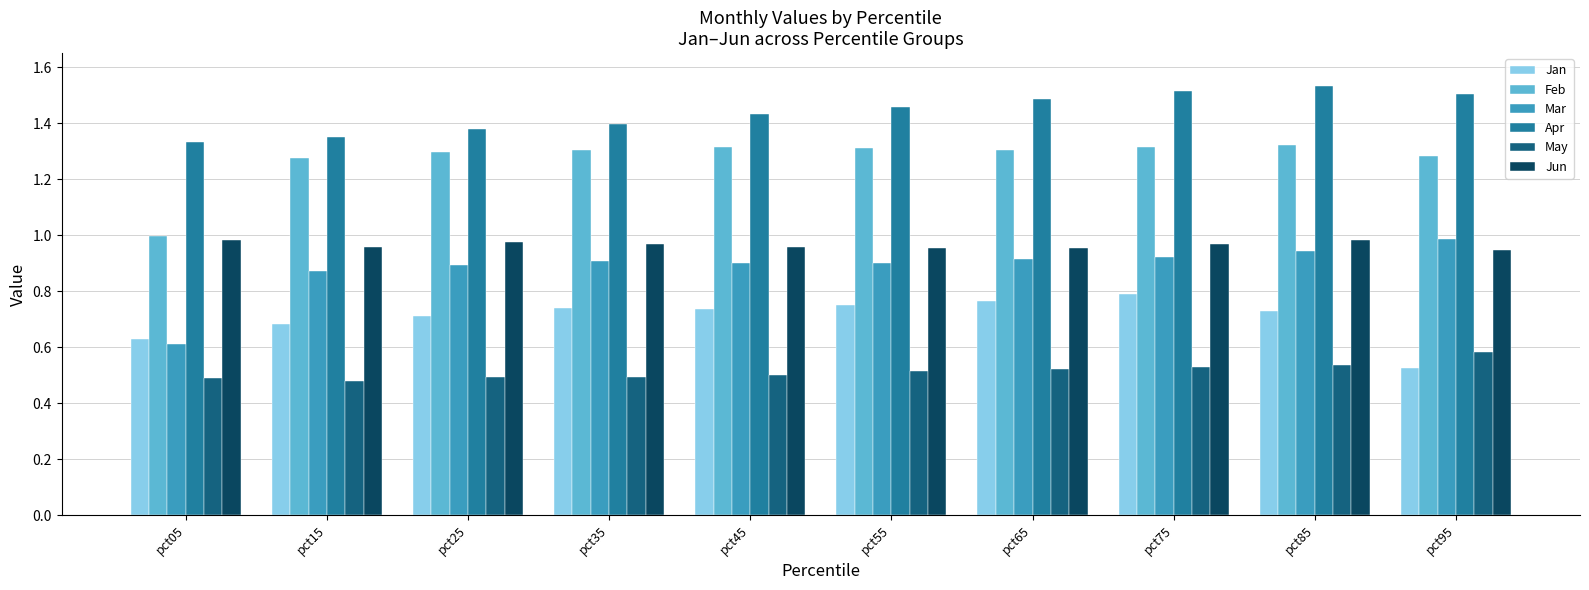

At which label is Mar closest to 0?

pct05